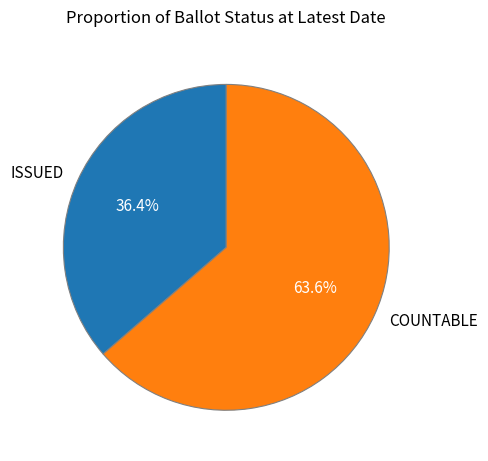

To the nearest percent, what percentage of the pie is COUNTABLE?

64%